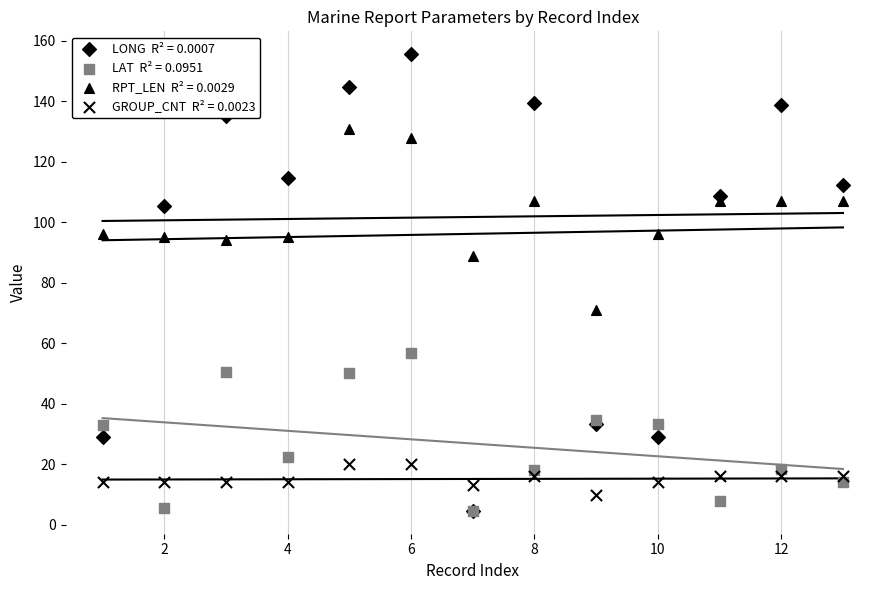

Which series contains the highest Y value?

LONG